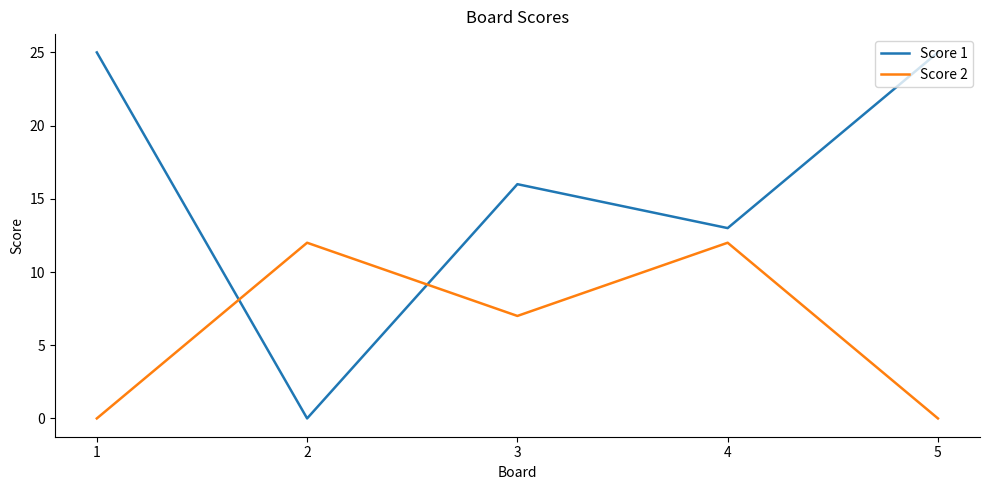

What is the maximum value shown in the chart?

25